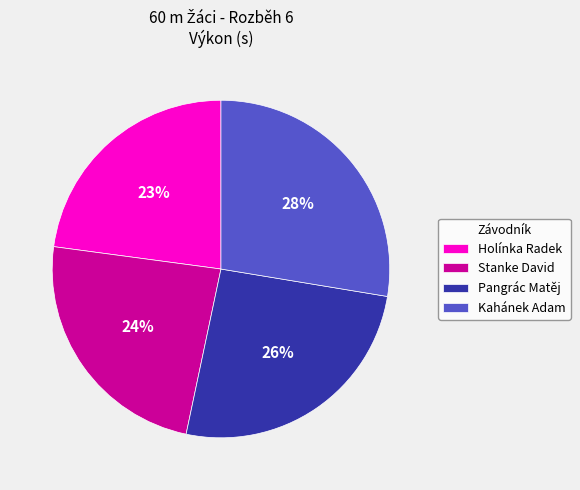

What percentage is the Holínka Radek slice, to the nearest percent?

23%